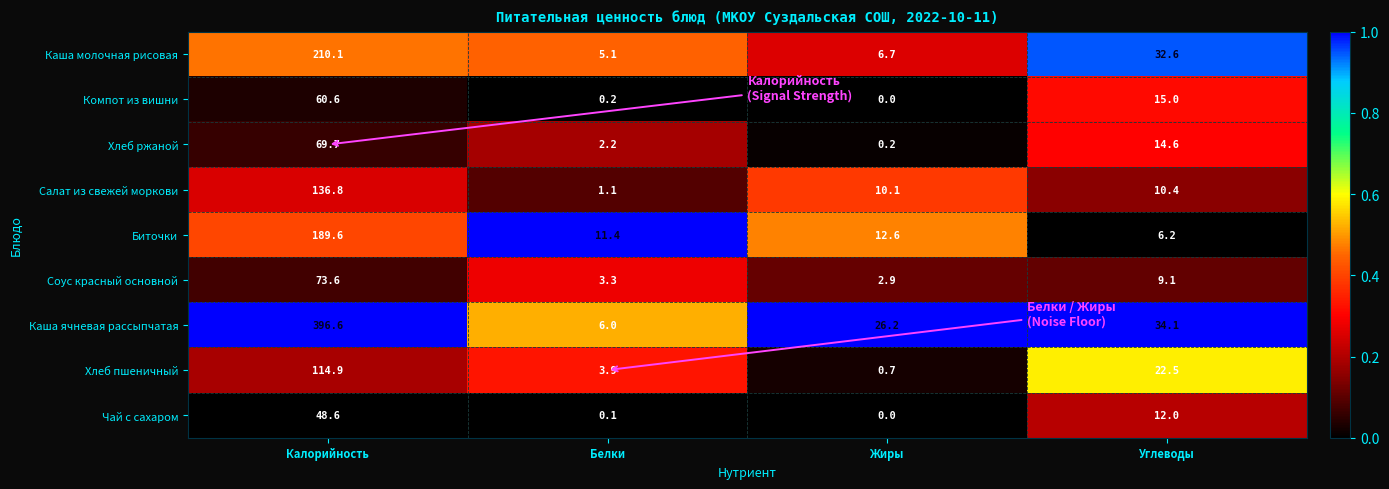

The value of Хлеб ржаной at Калорийность is 112.3. True or false?

False